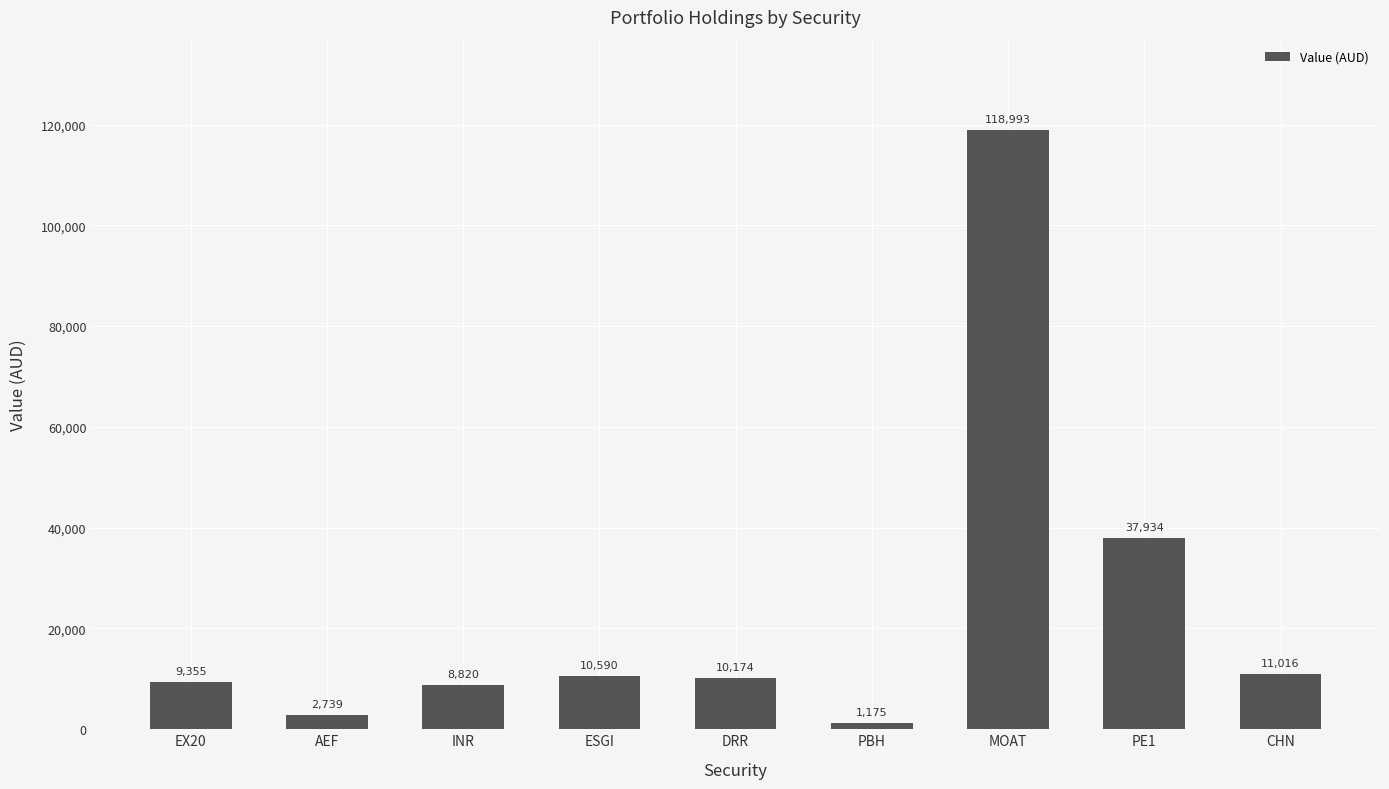

Between AEF and CHN, which is larger?

CHN